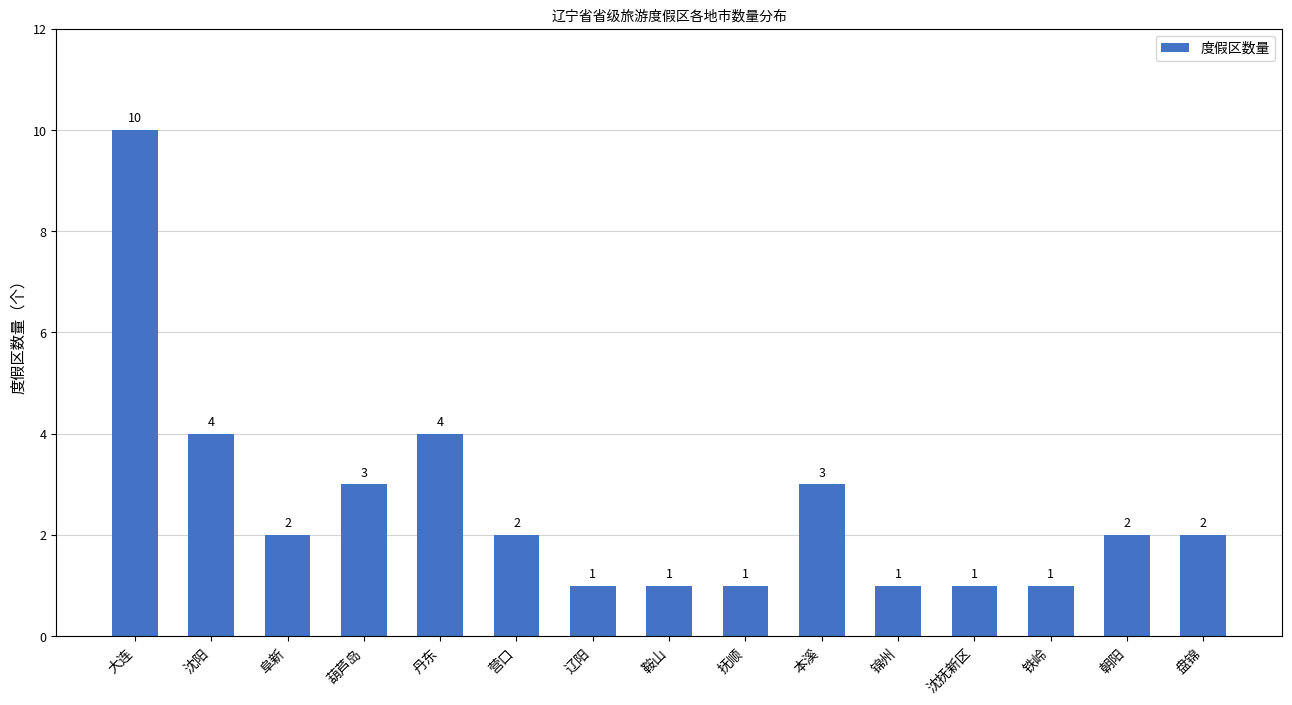

Count the values in the range 1 to 3.

12